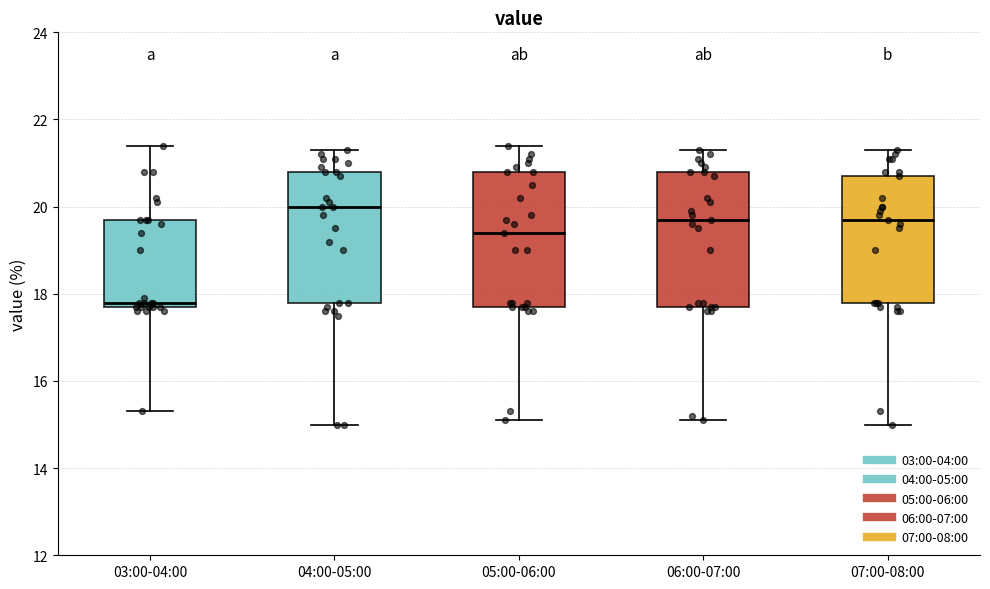

Where does the lower whisker of the box for 03:00-04:00 end on the y-axis? The values are not printed on the chart, so give them approximately, as read against the axis.

15.4